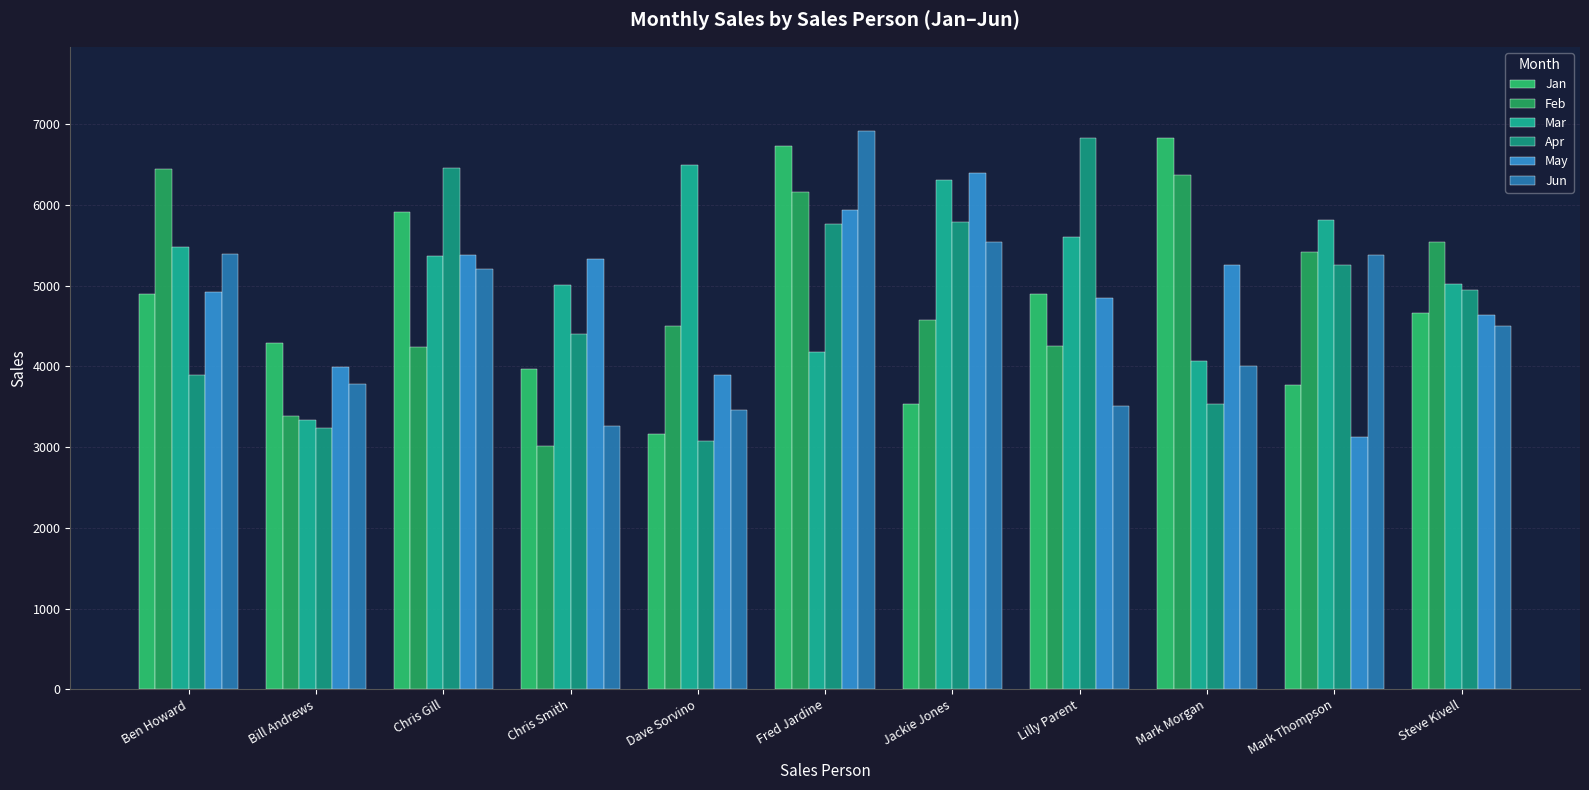

What are all the series names shown in the legend?

Jan, Feb, Mar, Apr, May, Jun